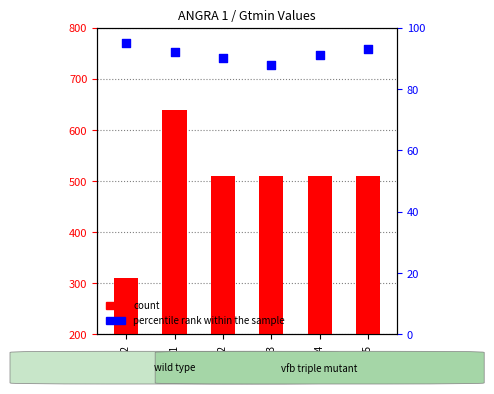

Which series has the largest total across all categories?

count